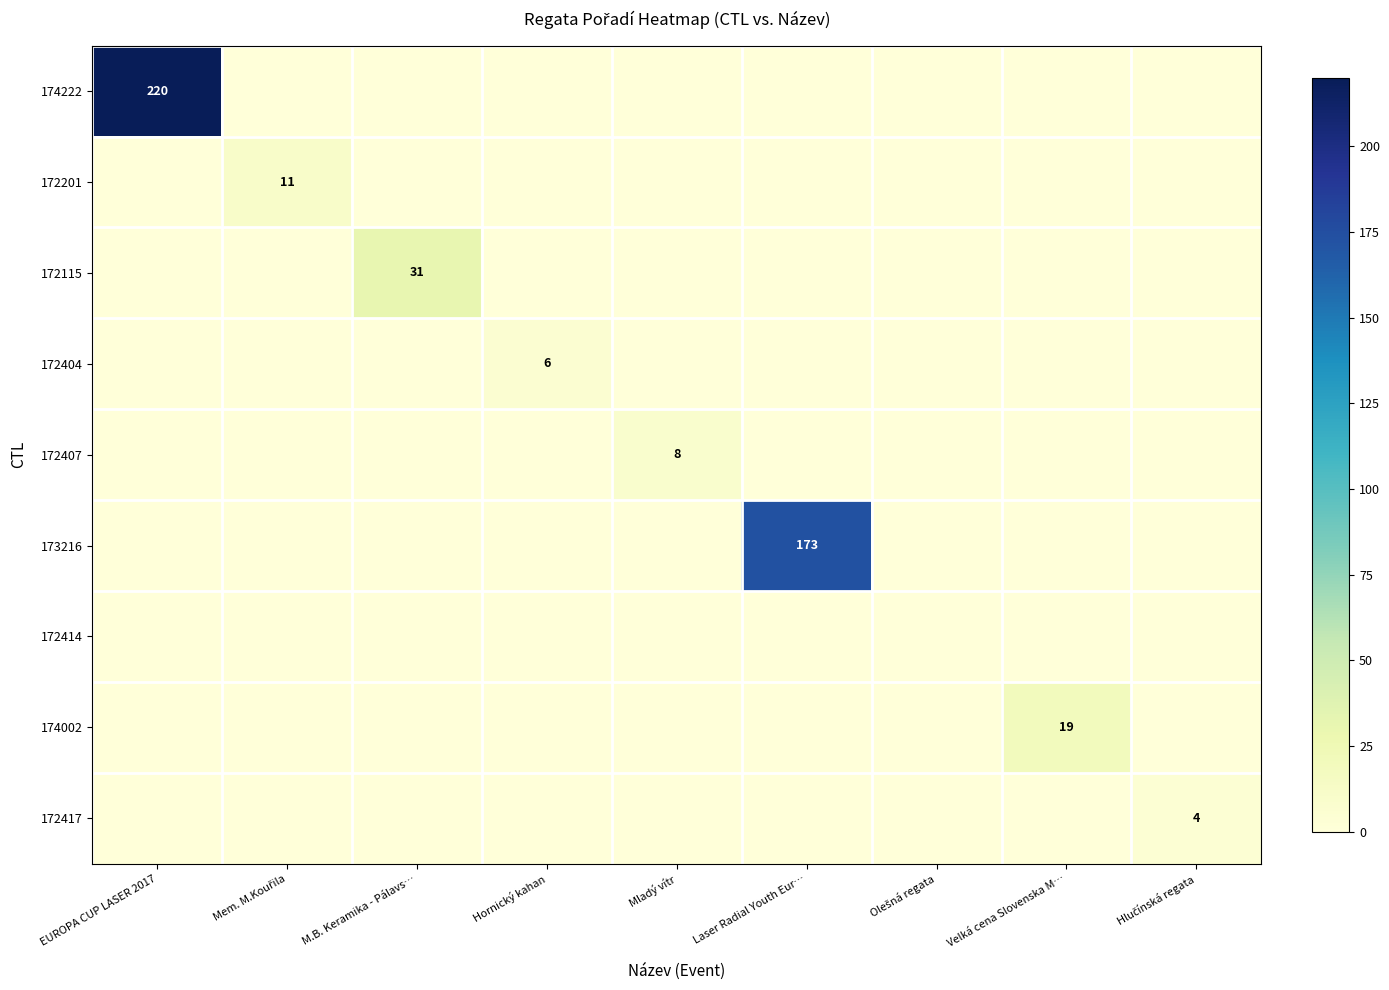

Which has a higher value, EUROPA CUP LASER 2017 or Mladý vítr?

EUROPA CUP LASER 2017